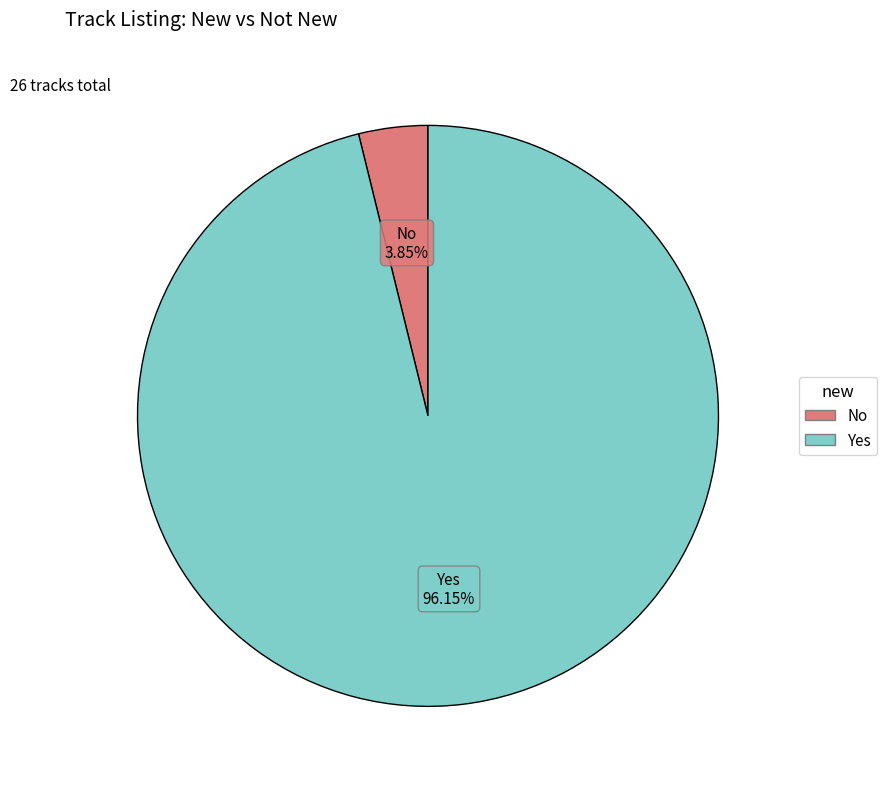

What percentage is the No slice, to the nearest percent?

4%